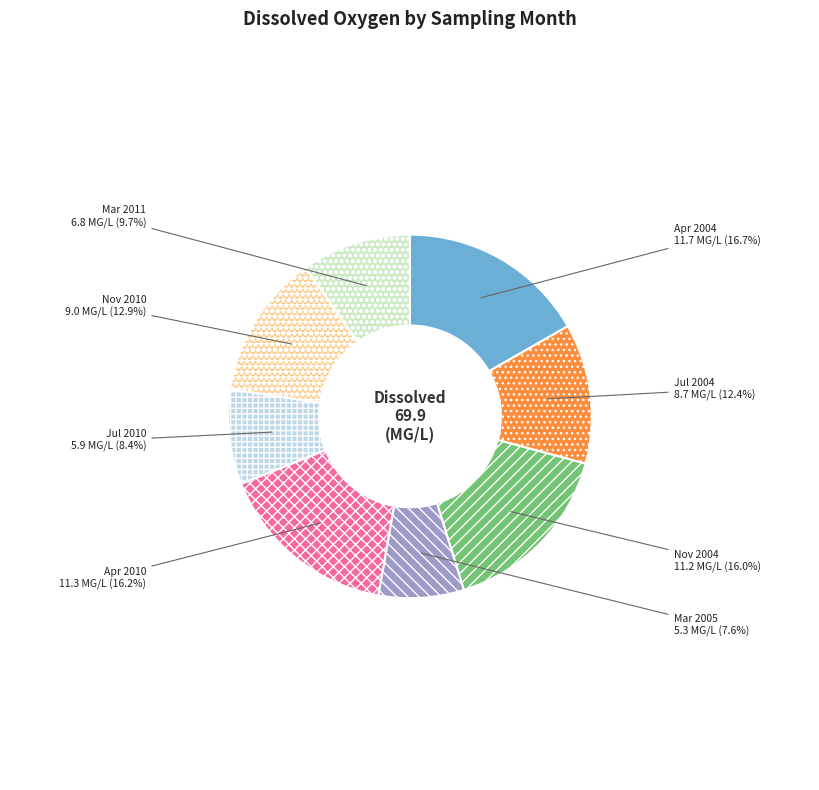

Do Mar 2011 and Nov 2010 together represent more than half of the pie?

No